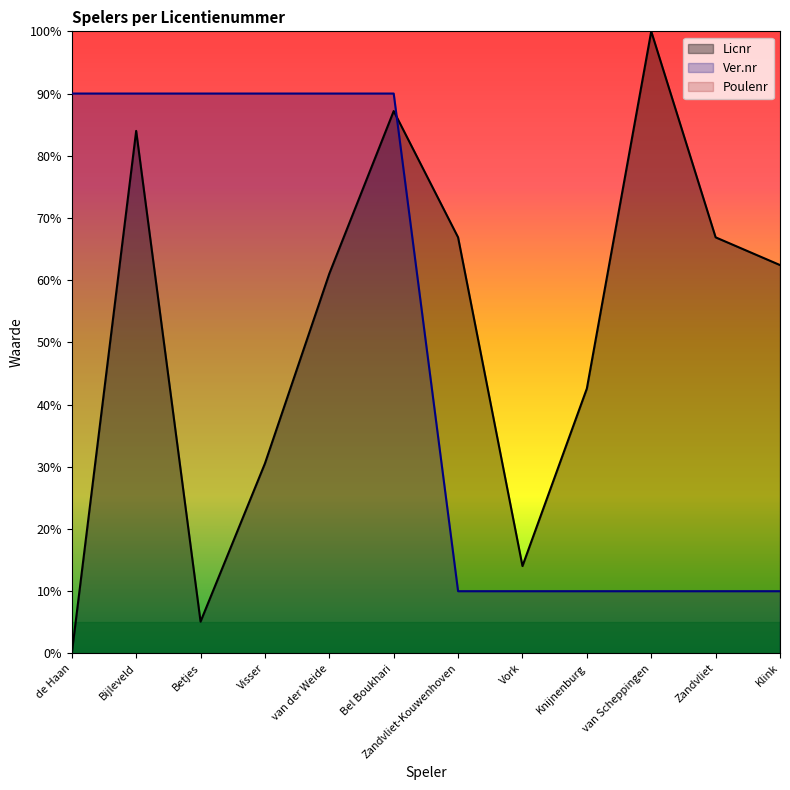

Rank the categories by Ver.nr value from highest to lowest.

de Haan, Bijleveld, Betjes, Visser, van der Weide, Bel Boukhari, Zandvliet-Kouwenhoven, Vork, Knijnenburg, van Scheppingen, Zandvliet, Klink